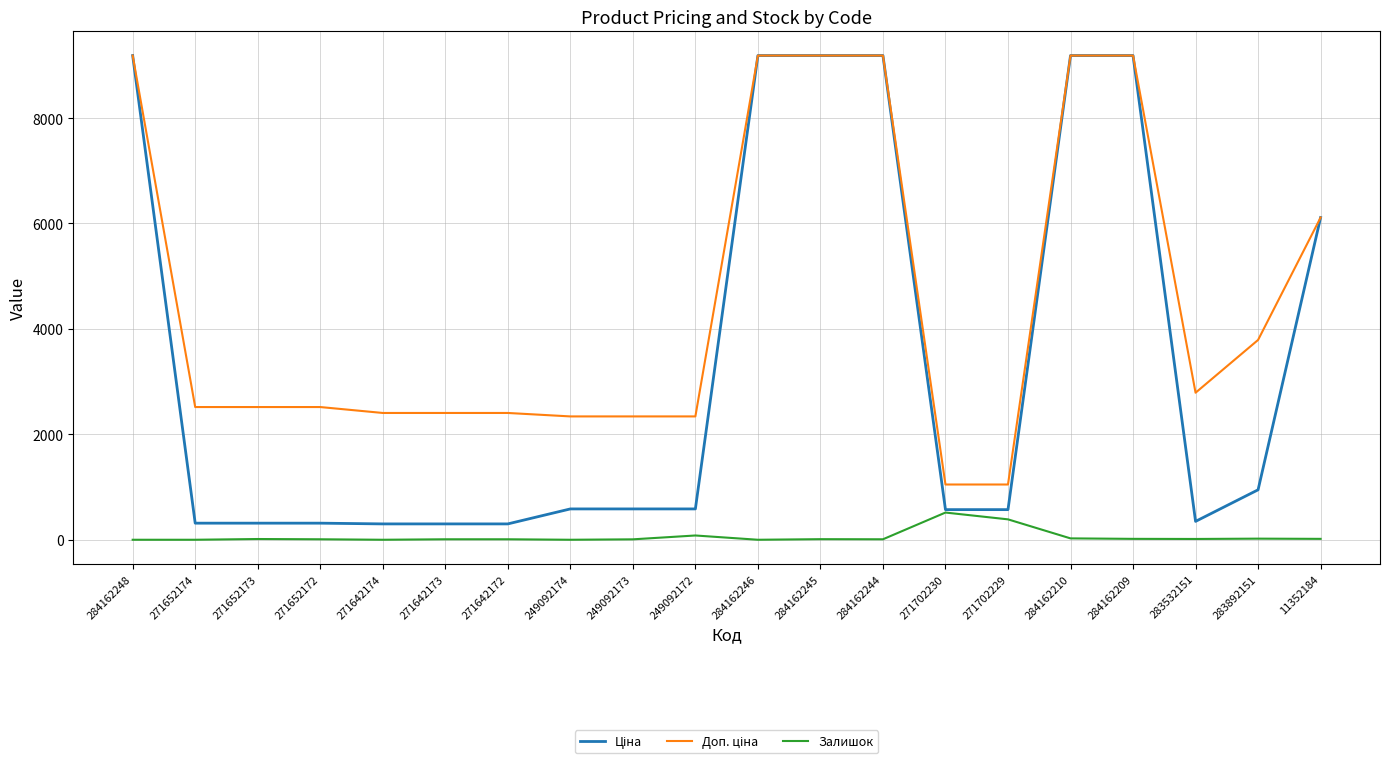

What is the greatest value displayed?

9185.1